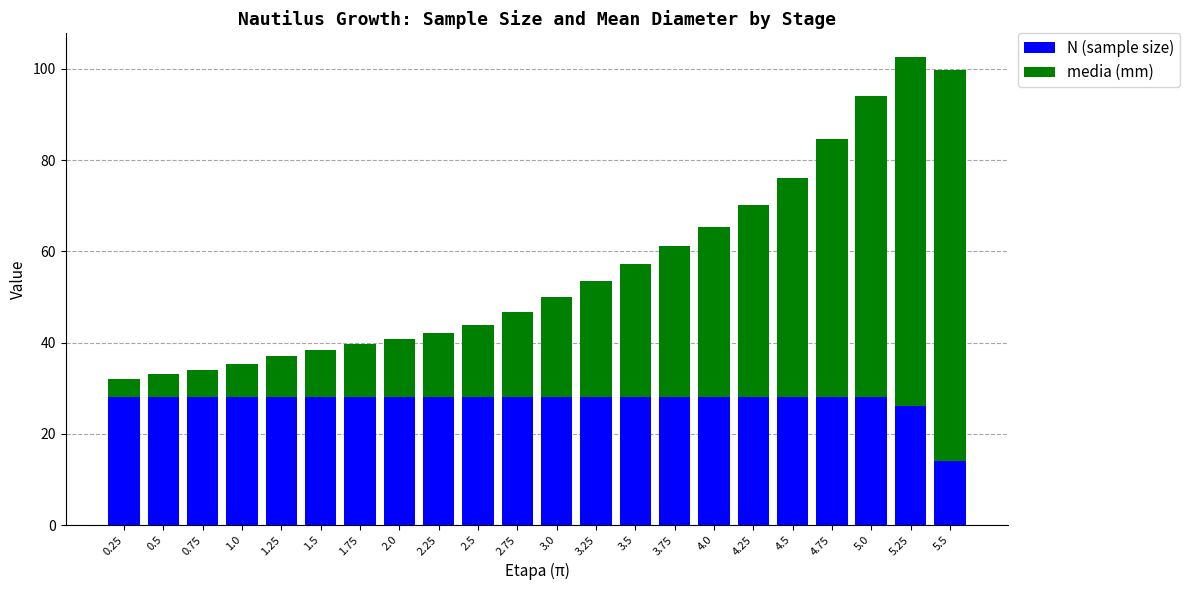

At which label does N (sample size) reach its minimum?

5.5